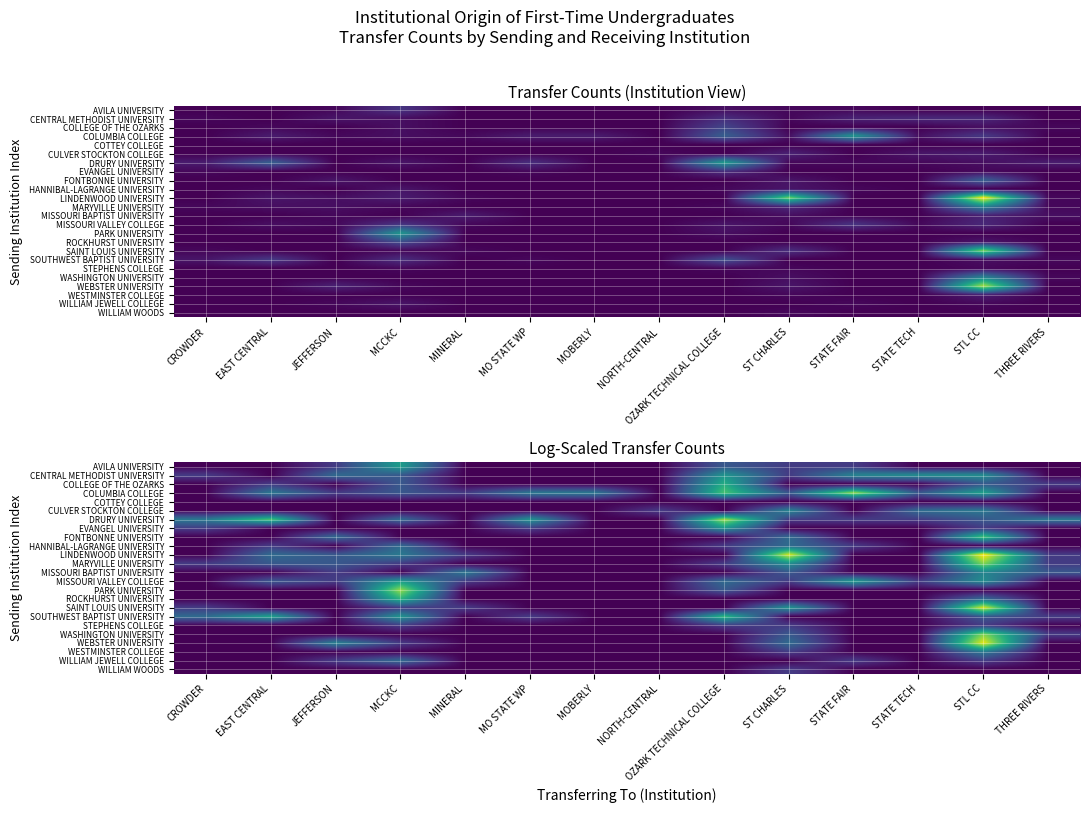

How many values in the WILLIAM WOODS series exceed 0?

1